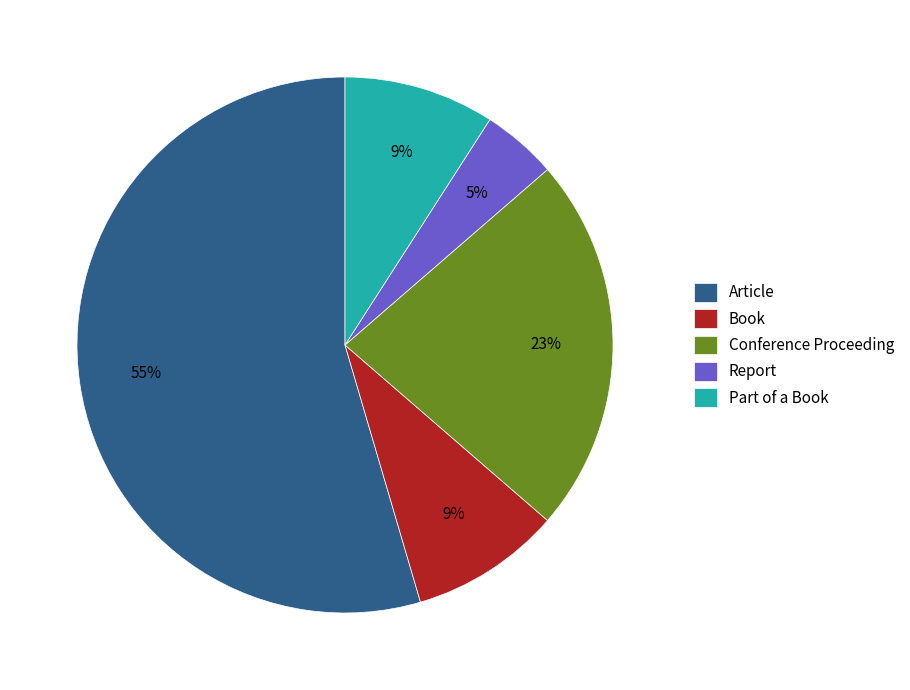

Approximately how many times larger is the value at Article compared to Conference Proceeding?

2.4